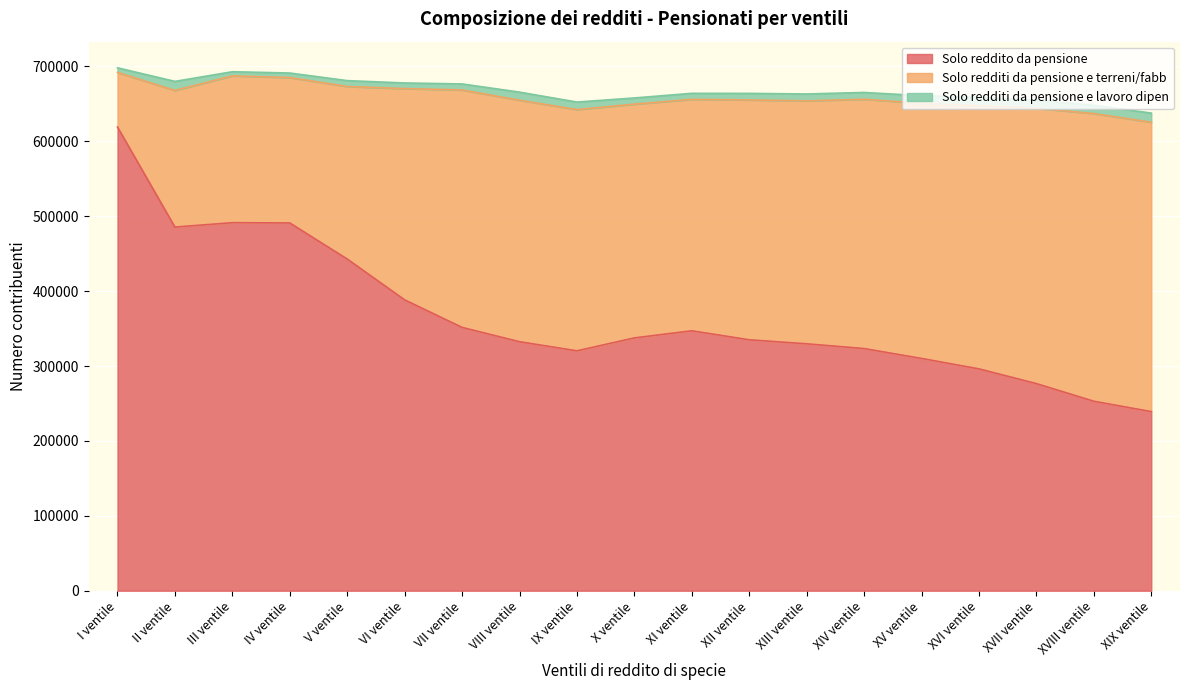

What position from the right is II ventile?

18